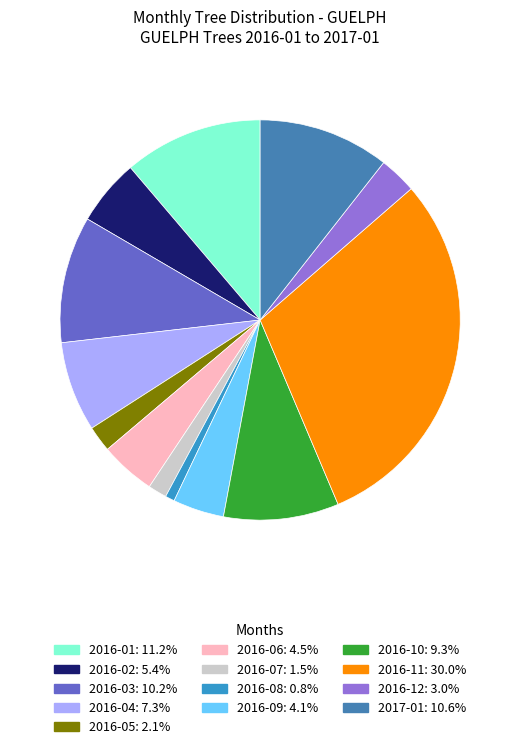

Does 2016-08 represent more than half of the total?

No